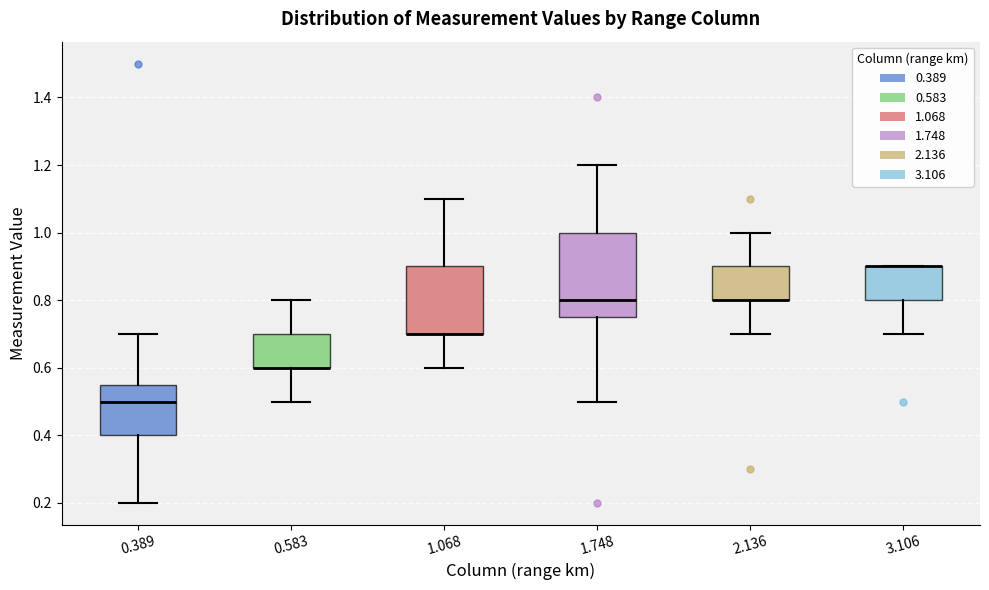

Comparing the boxes themselves (not the whiskers), which one is the tallest?

1.748